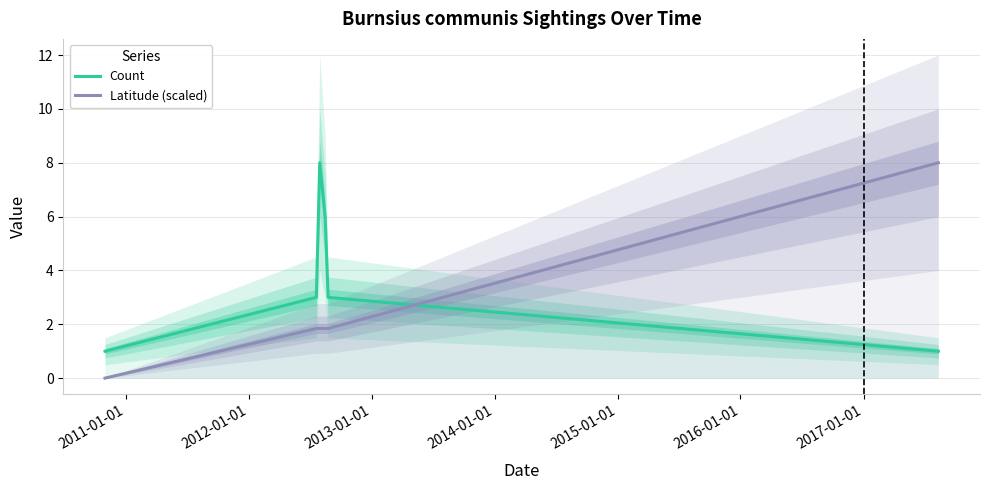

What is the maximum value for Count?

8.0